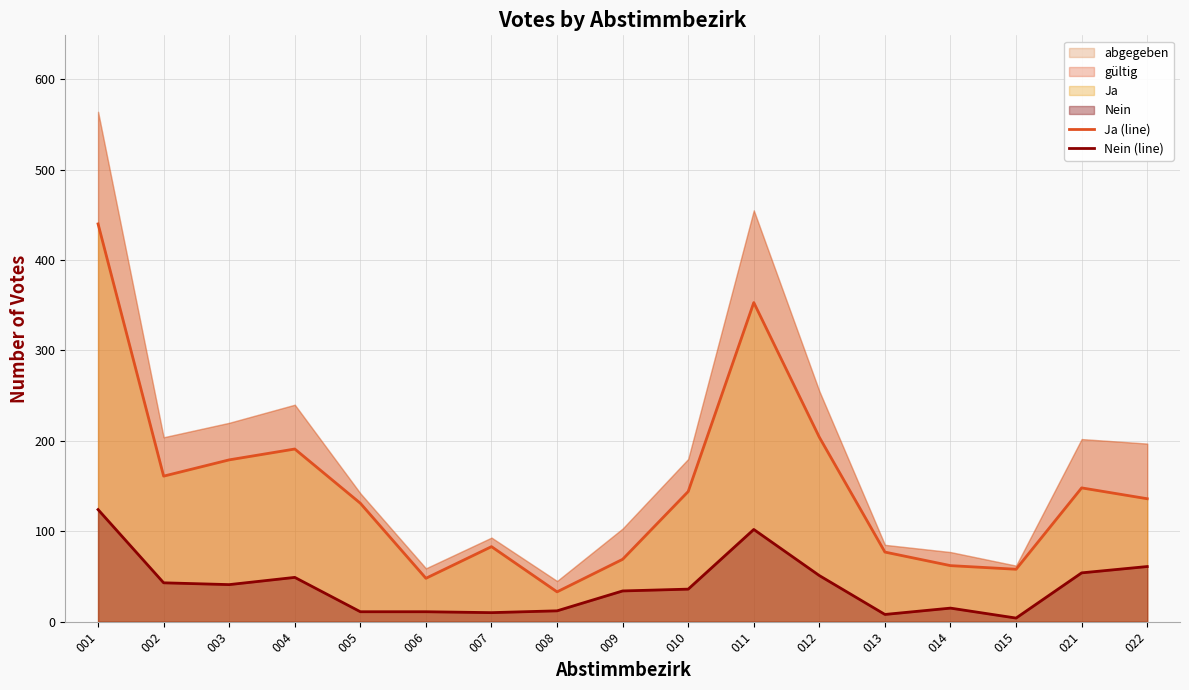

In Nein (line), how many points are lower than both neighbors (excluding endpoints)?

4